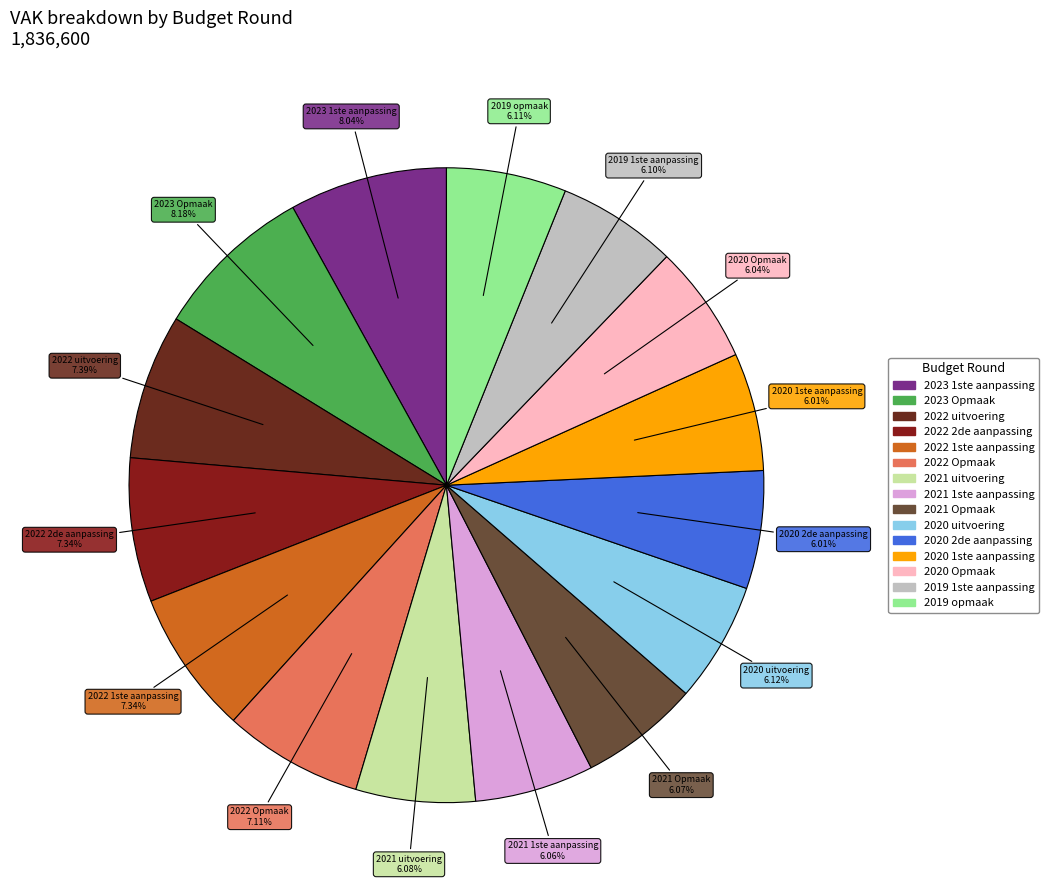

The 2023 1ste aanpassing slice represents 1% of the pie. True or false?

False